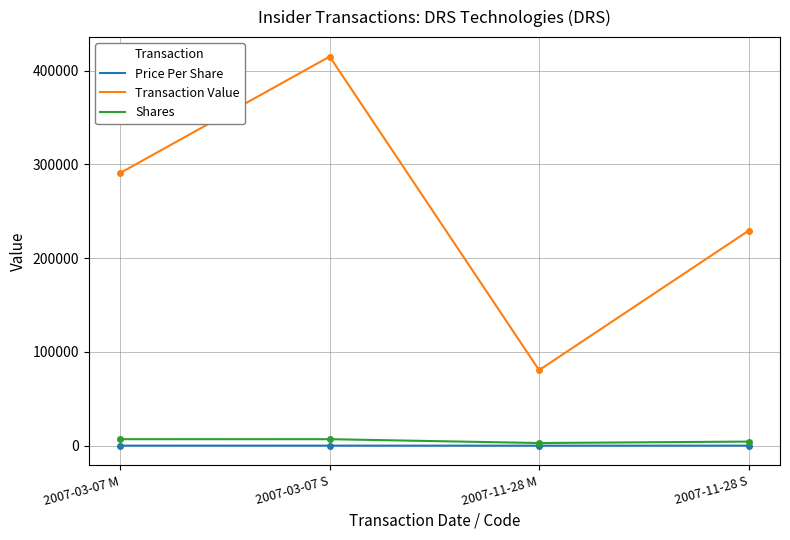

What value does the Shares series have at 2007-03-07 M?

6929.0